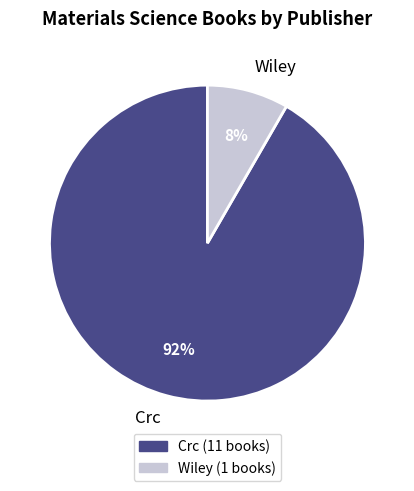

Does any single category account for the majority?

Yes